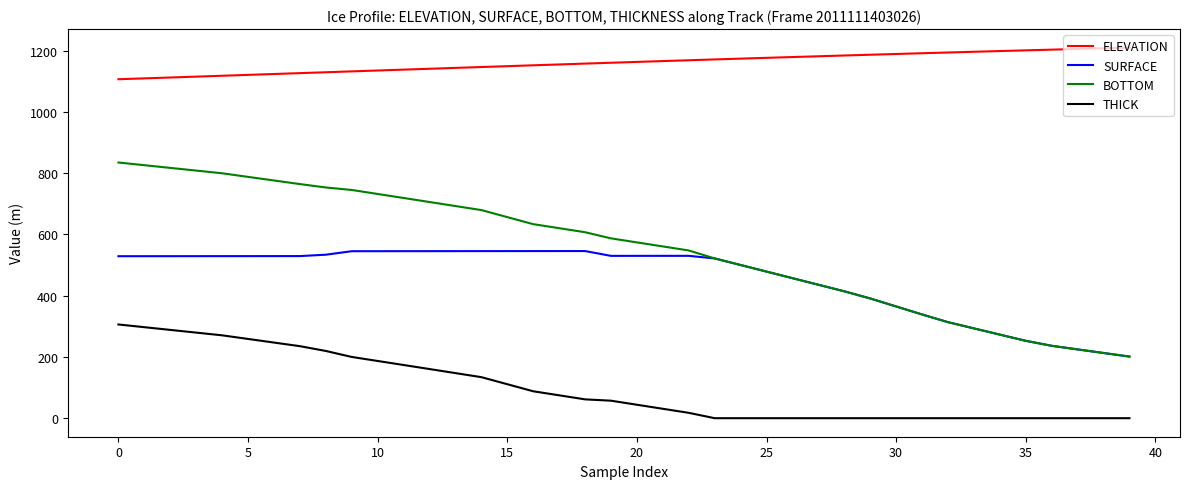

Rank the series by their maximum value, from highest to lowest.

ELEVATION, BOTTOM, SURFACE, THICK